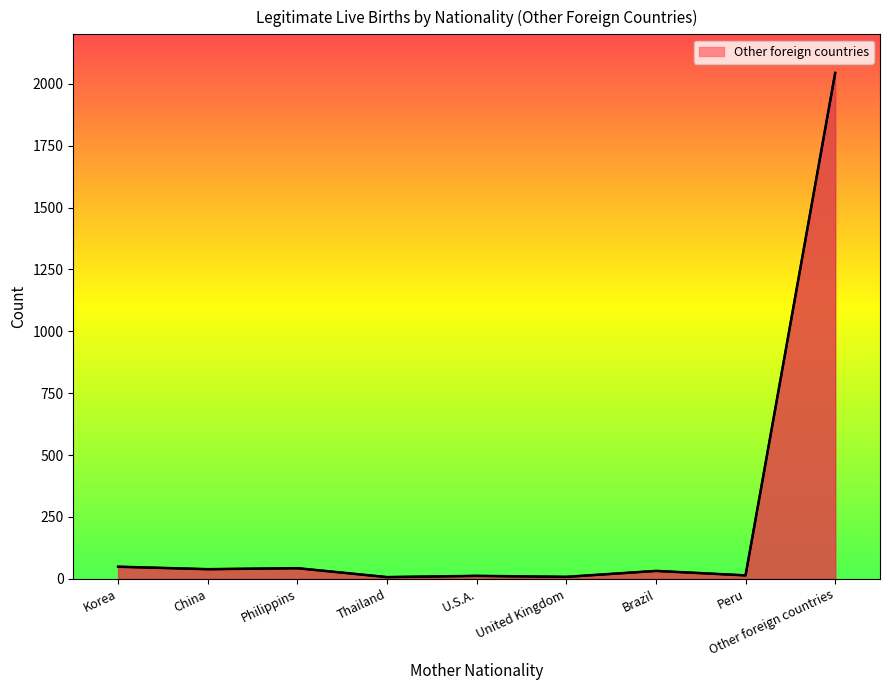

Between United Kingdom and Other foreign countries, which is larger?

Other foreign countries